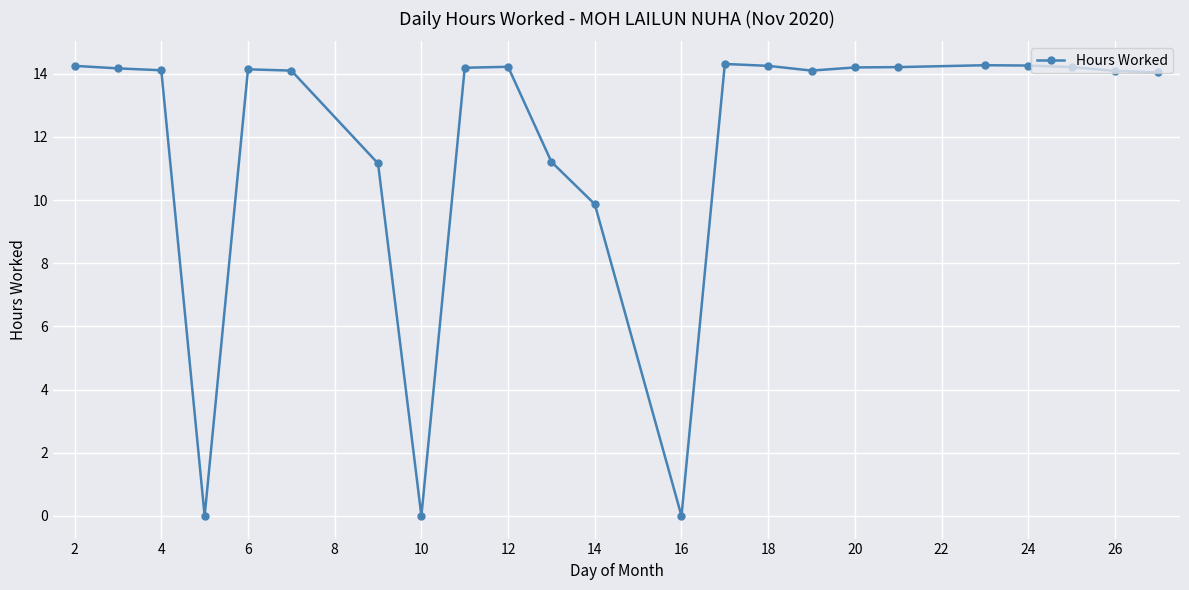

What is the maximum value shown in the chart?

14.3